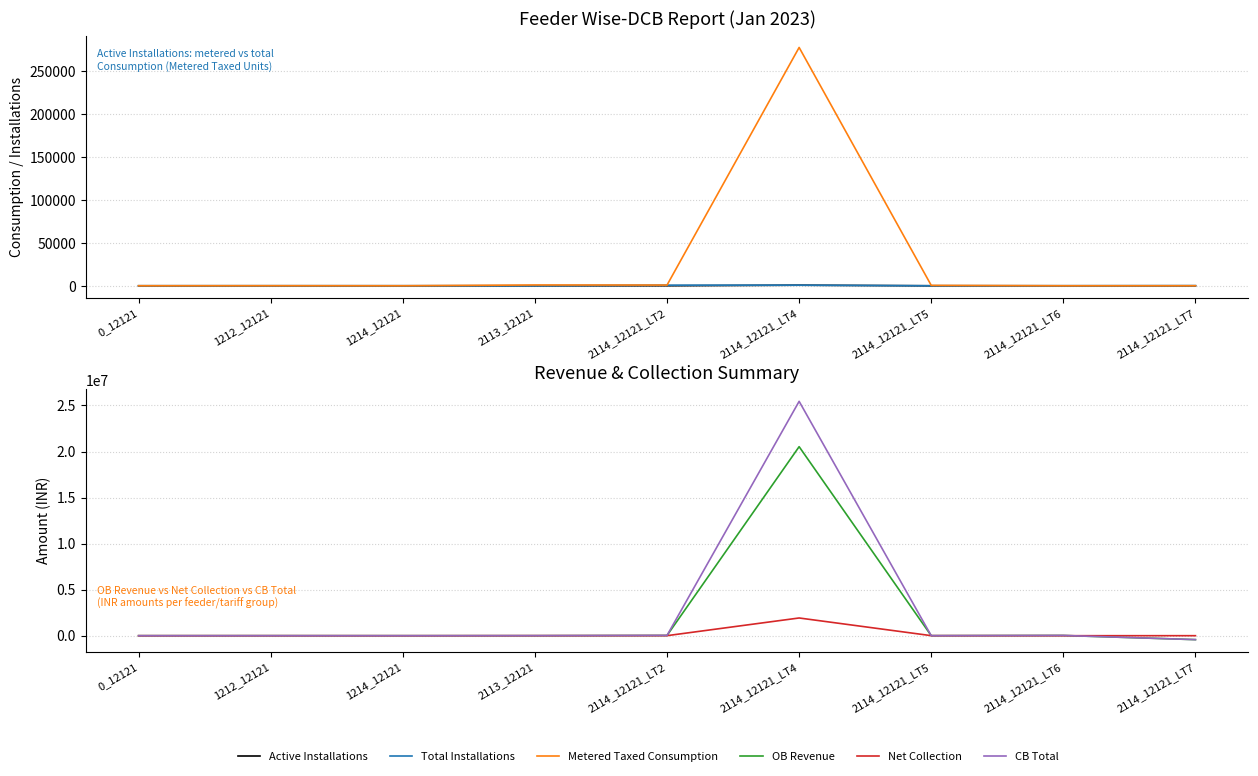

What is the difference between the maximum and minimum values in the OB Revenue series?

20954887.1